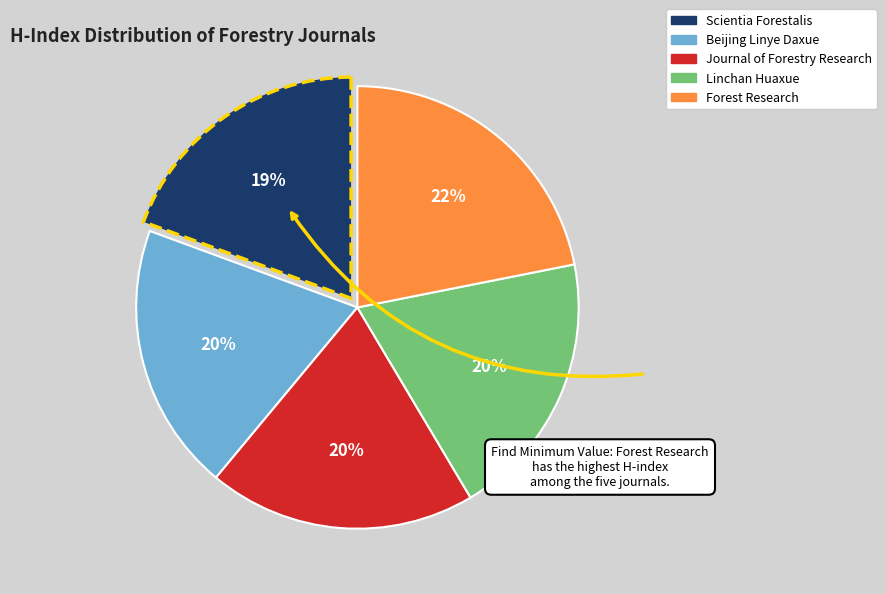

What is the ratio of the value at Scientia Forestalis to the value at Forest Research?

0.9